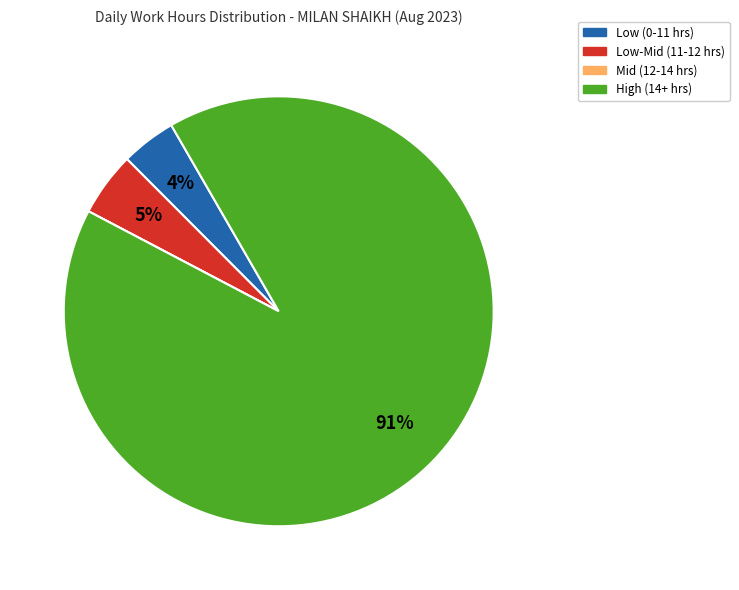

Is the sum of High (14+ hrs) and Low (0-11 hrs) greater than half?

Yes